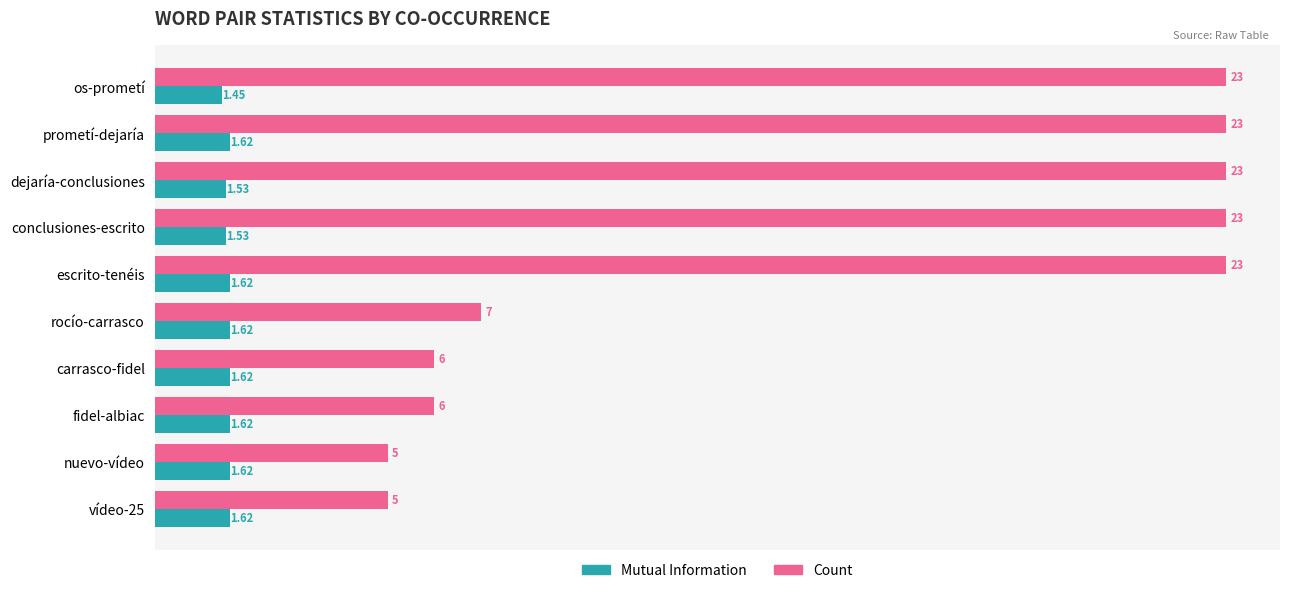

At nuevo-vídeo, list the series in order from largest to smallest.

Count, Mutual Information